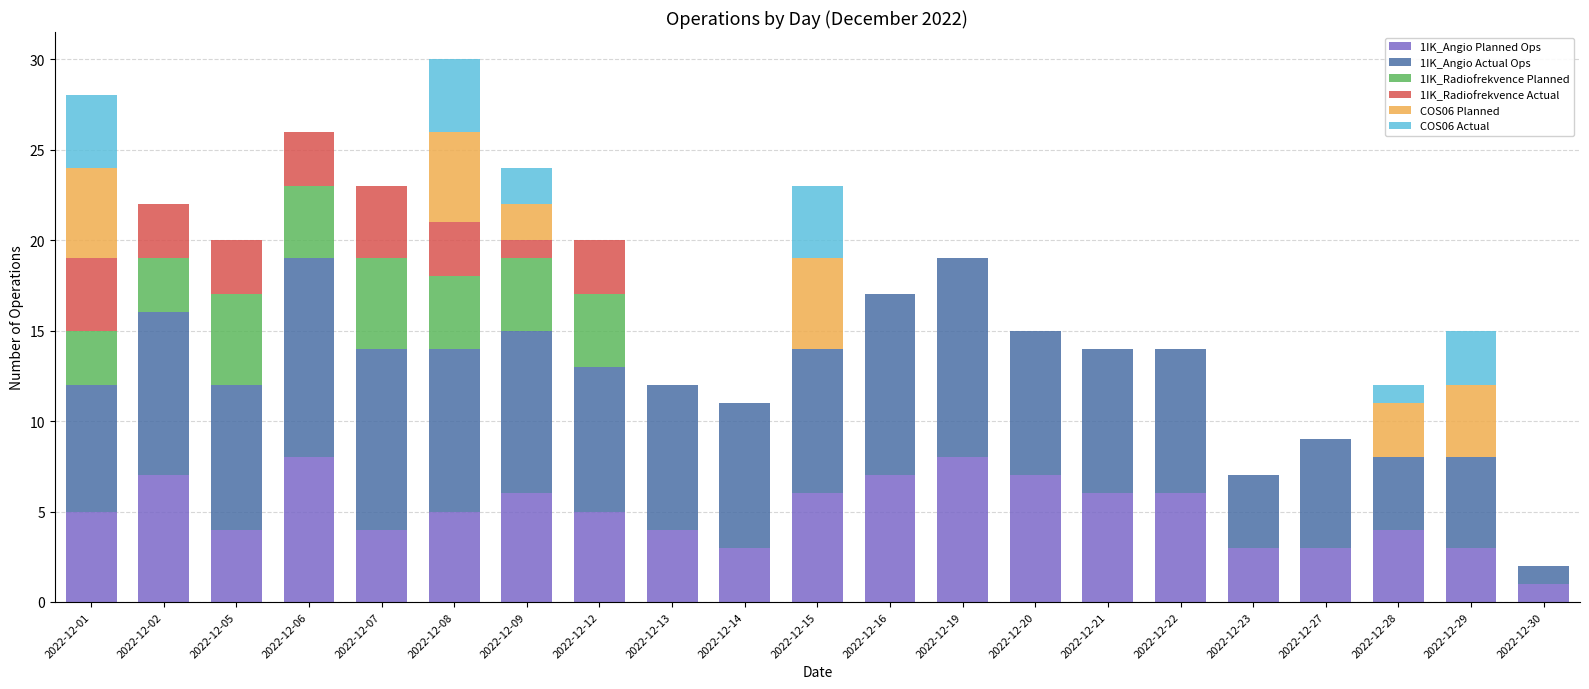

Read the 1IK_Angio Planned Ops value at 2022-12-02.

7